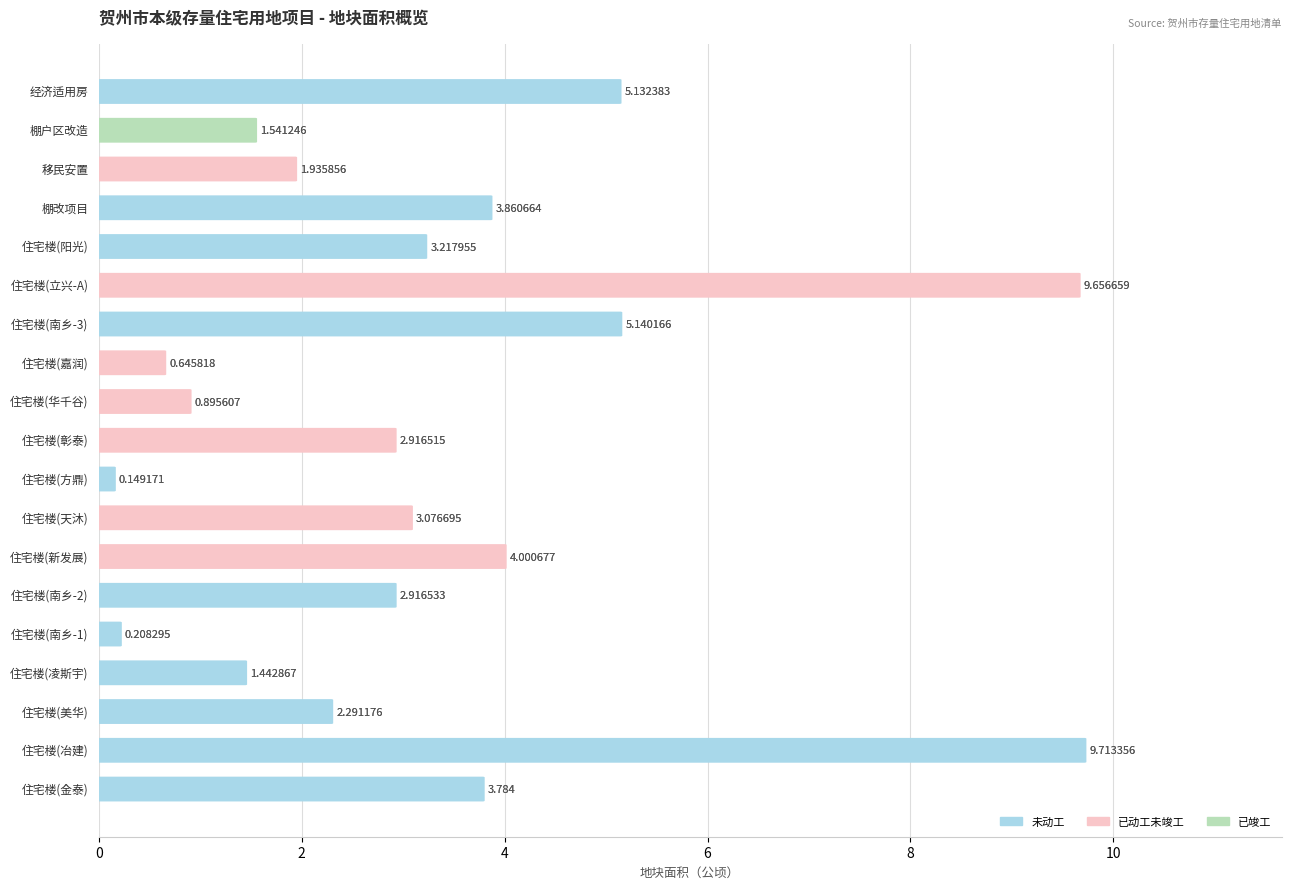

What is the approximate value at 已动工未竣工-3?

2.9